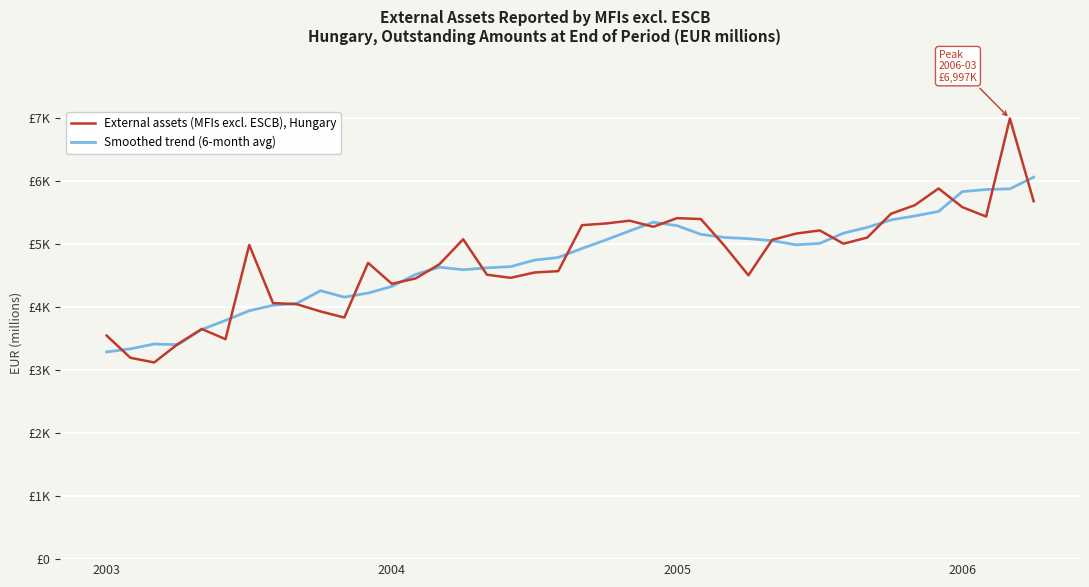

Reading left to right, what are all the values shown in this chart?

External assets (MFIs excl. ESCB), Hungary: 3550.0	3197.4	3122.9	3416.2	3654.9	3493.2	4988.8	4066.0	4047.9	3932.8	3836.5	4703.8	4372.1	4456.9	4681.9	5079.2	4516.2	4466.8	4551.5	4572.9	5302.6	5329.8	5373.9	5277.2	5414.7	5400.1	4972.9	4507.2	5069.8	5168.9	5219.6	5008.9	5106.1	5484.4	5620.4	5885.5	5589.1	5439.8	6996.6	5683.8
Smoothed trend (6-month avg): 3290.1	3339.0	3415.2	3405.8	3645.6	3790.4	3944.5	4030.6	4060.9	4262.6	4159.8	4225.0	4330.6	4521.7	4635.0	4595.5	4625.4	4644.7	4748.2	4790.0	4932.9	5068.0	5211.9	5349.7	5294.8	5157.7	5107.0	5088.9	5056.4	4991.2	5013.4	5176.3	5268.0	5387.5	5449.1	5520.9	5836.0	5869.2	5879.8	6065.0